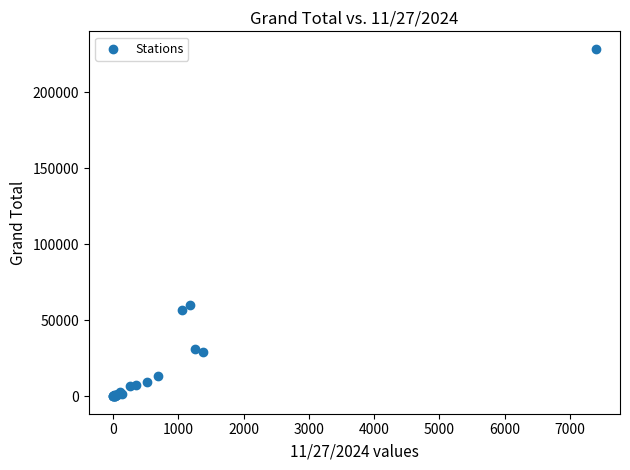

What Y value in the scatter plot is closest to 114403?

59904